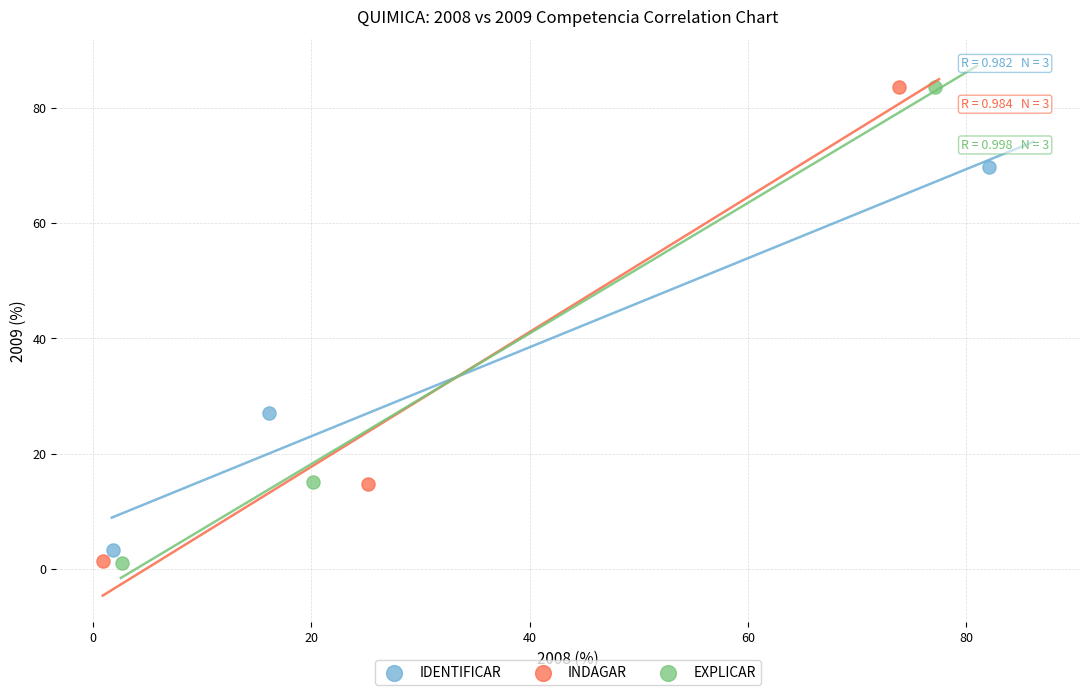

Which series has the widest spread of Y values?

EXPLICAR